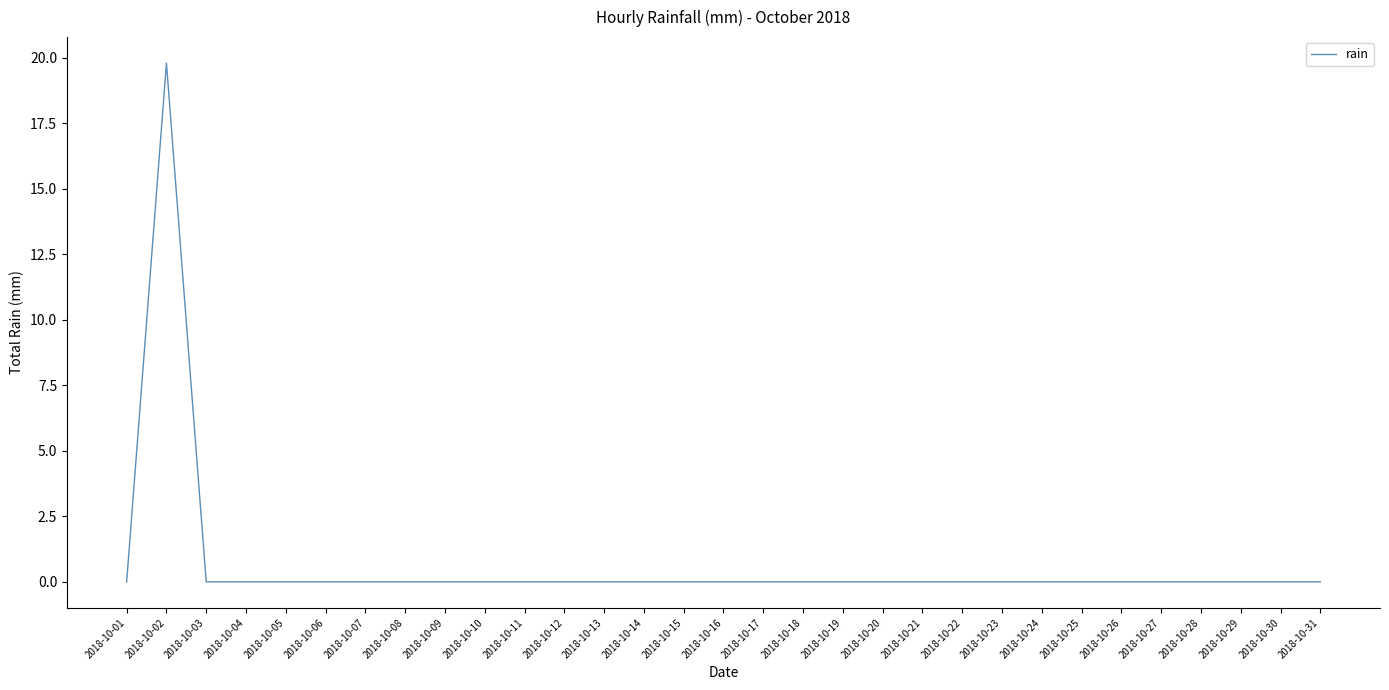

Which label corresponds to the largest value in the chart?

2018-10-02